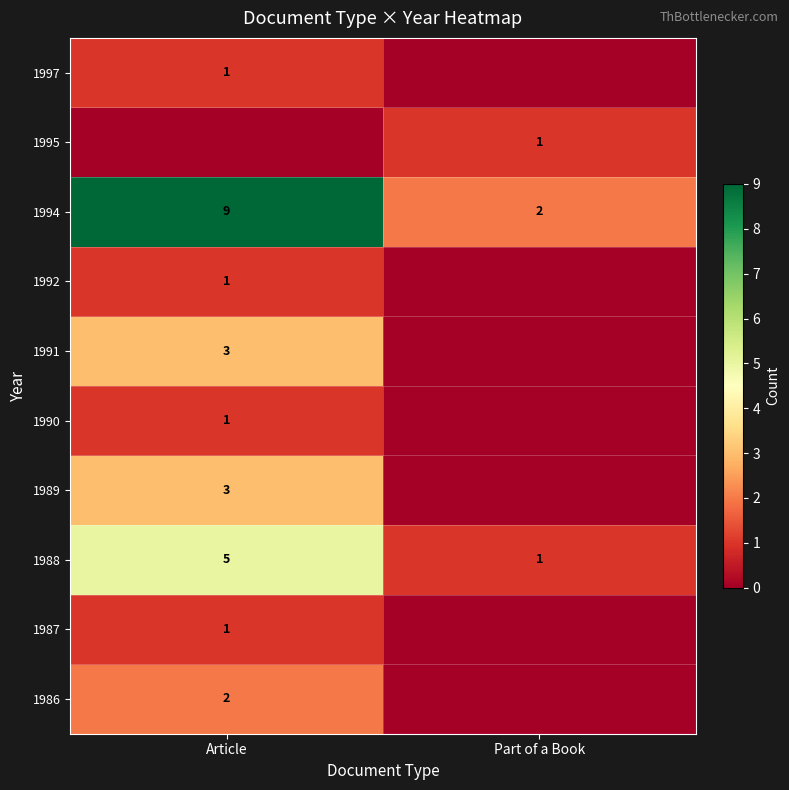

At how many categories does at least one series exceed 8?

1